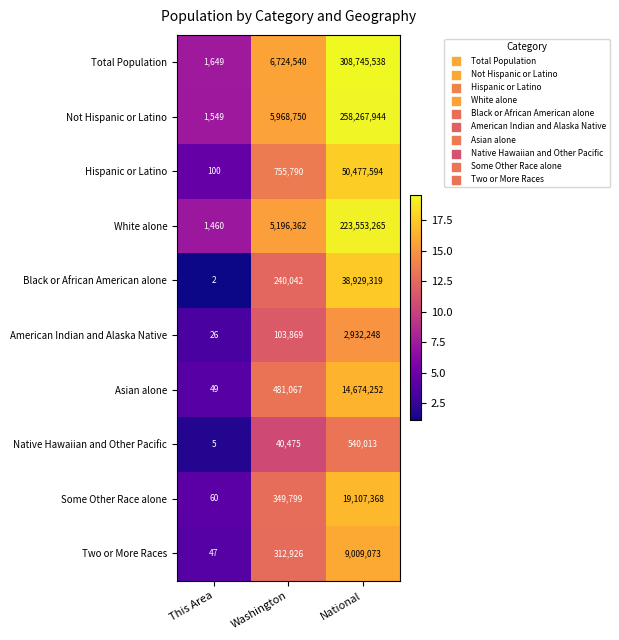

Which series changed the most between This Area and National?

Total Population